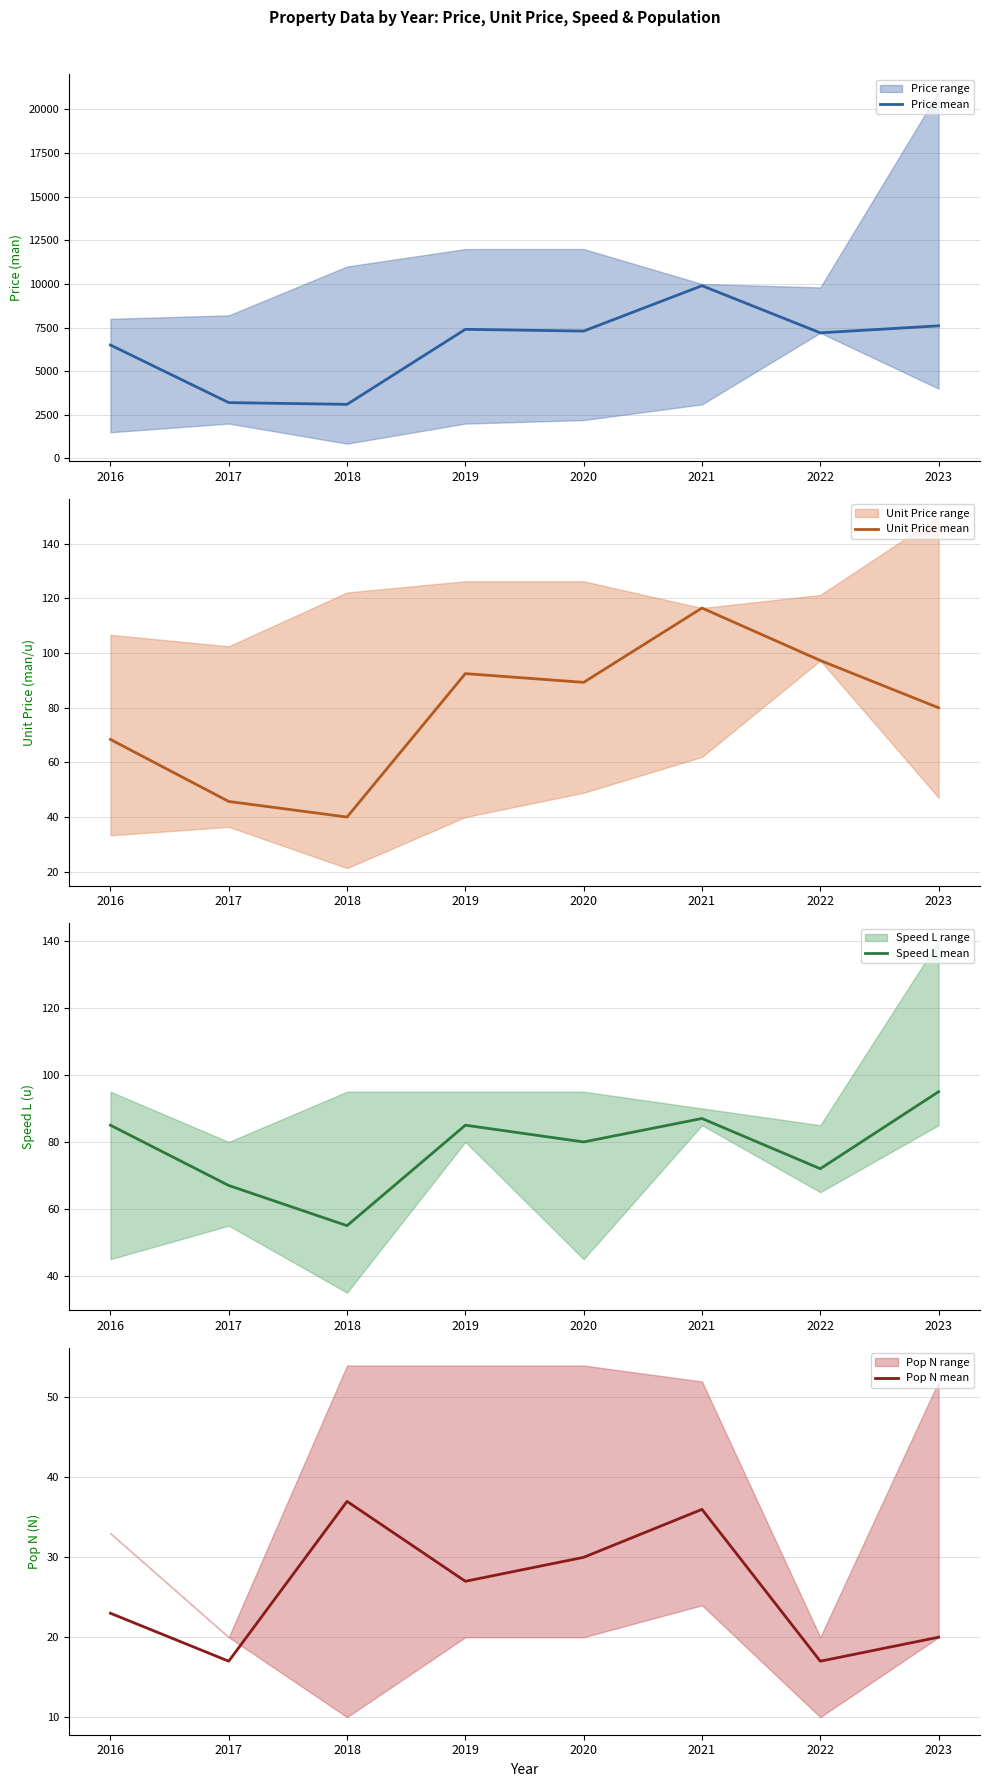

Which series has the widest spread of values?

Price mean